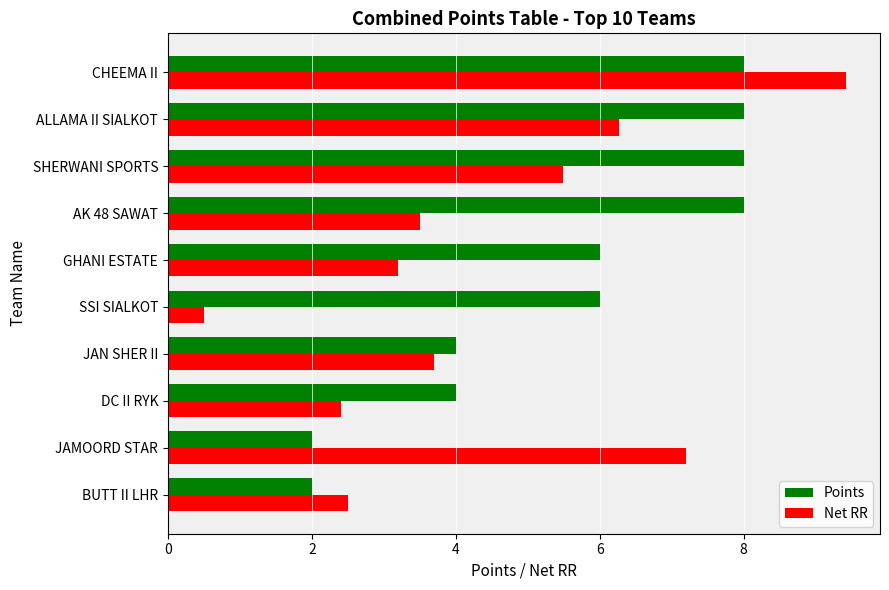

Is it true that Net RR equals 5.5 at SHERWANI SPORTS?

True